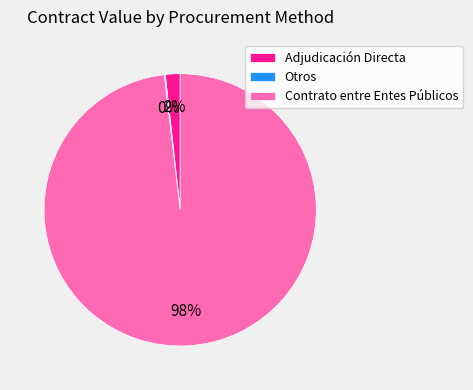

Which slice is the largest?

Contrato entre Entes Públicos